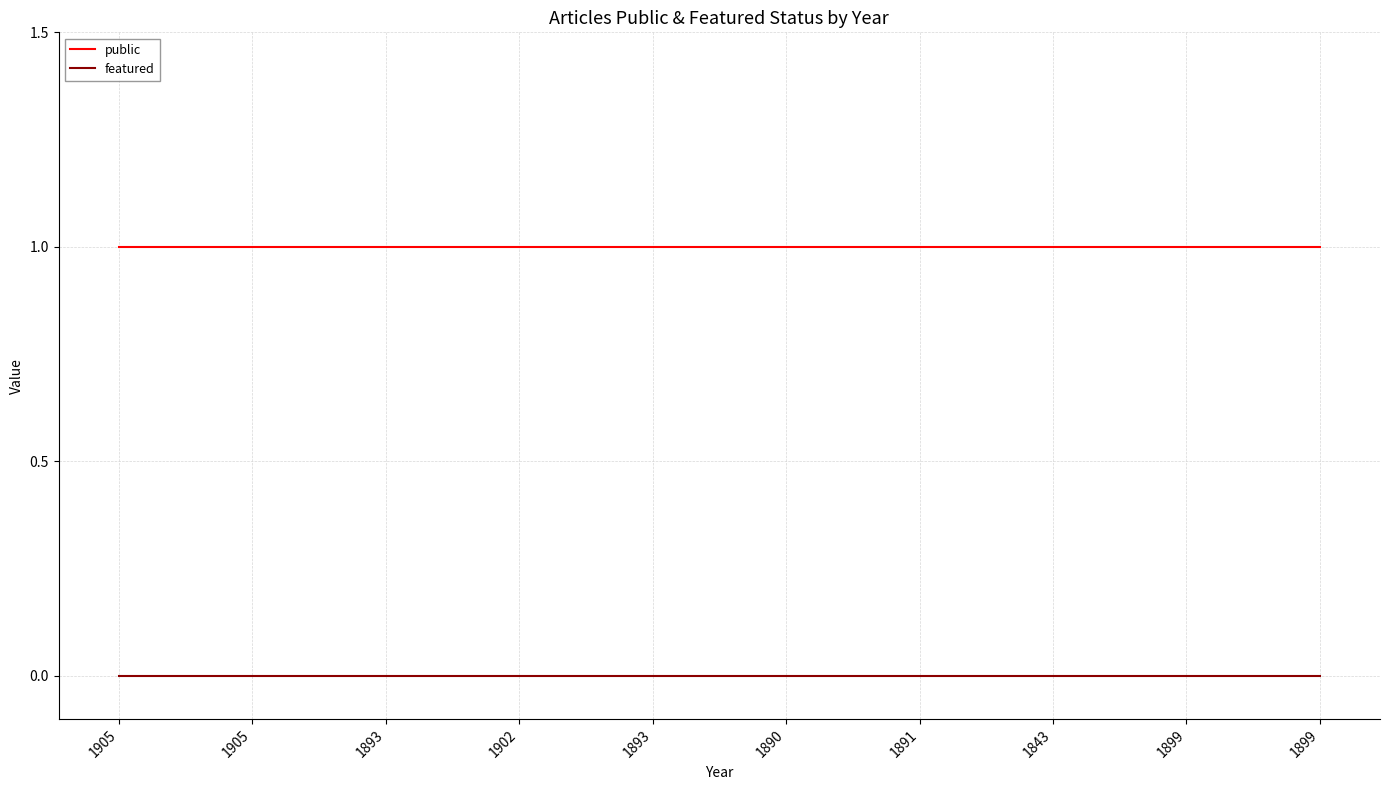

Reading left to right, transcribe all the data shown in this chart.

public: 1	1	1	1	1	1	1	1	1	1
featured: 0	0	0	0	0	0	0	0	0	0